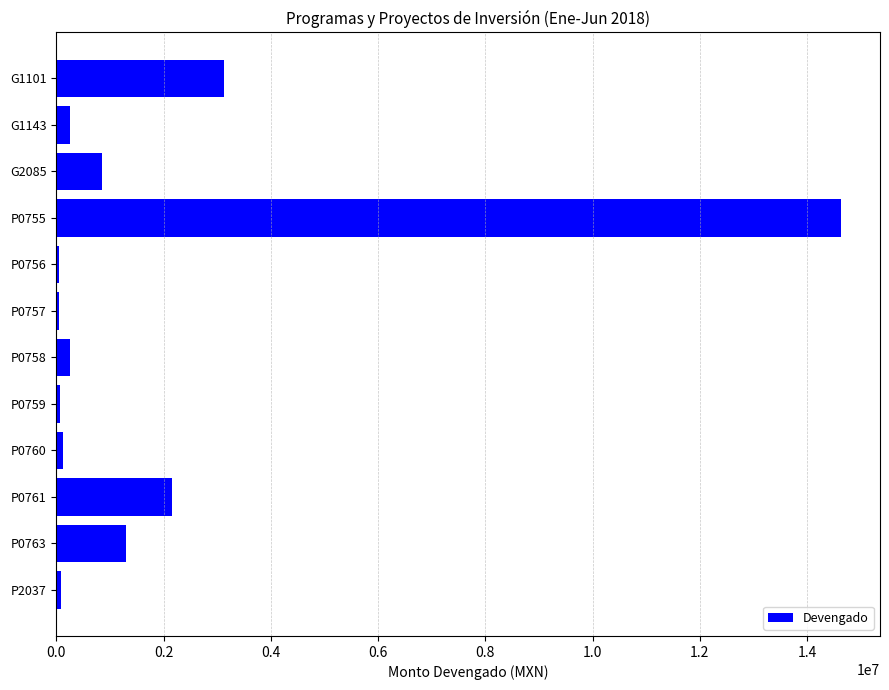

What is the average value?

1912158.8